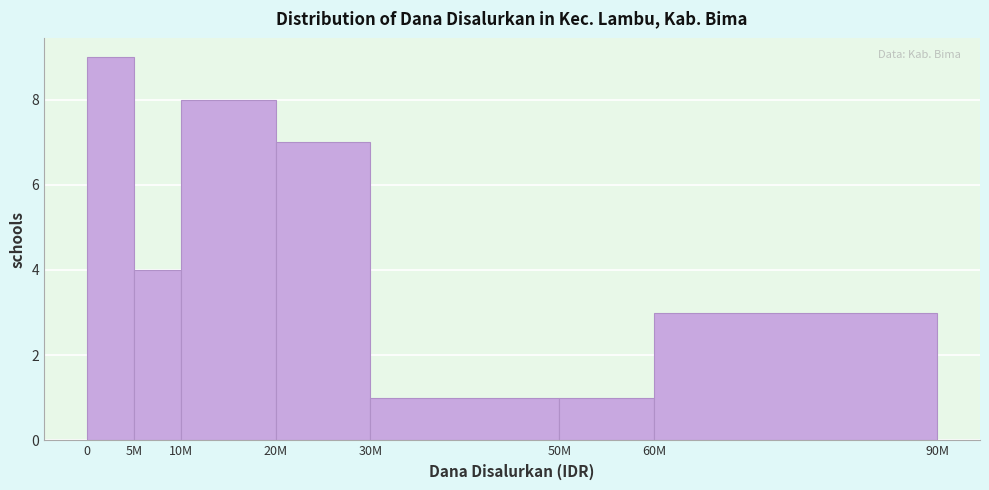

Reading left to right, what are all the values shown in this chart?

0=9	5M=4	10M=8	20M=7	30M=1	50M=1	60M=3